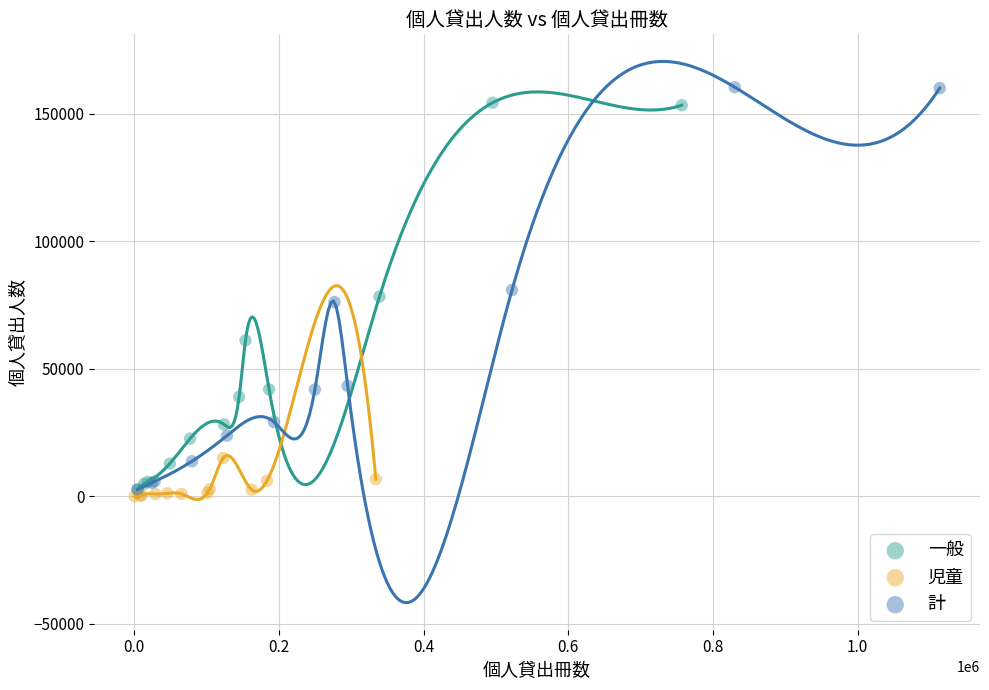

Which series has the widest spread of Y values?

計